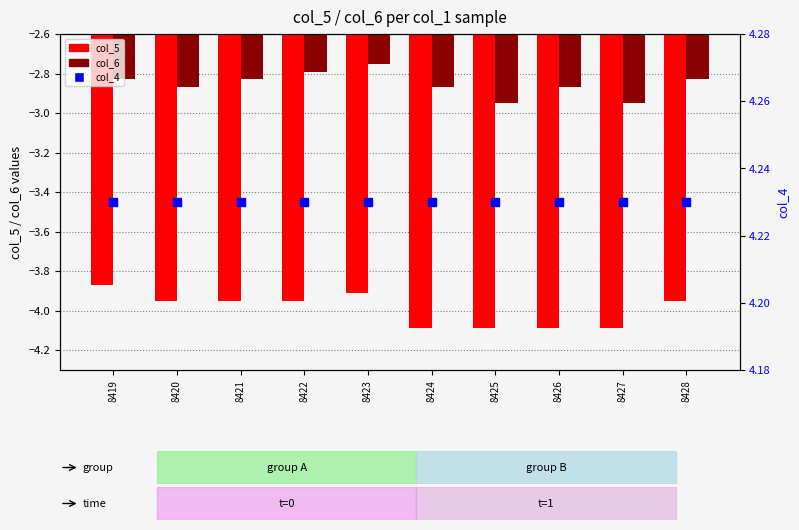

Which series reaches the maximum Y coordinate?

col_4